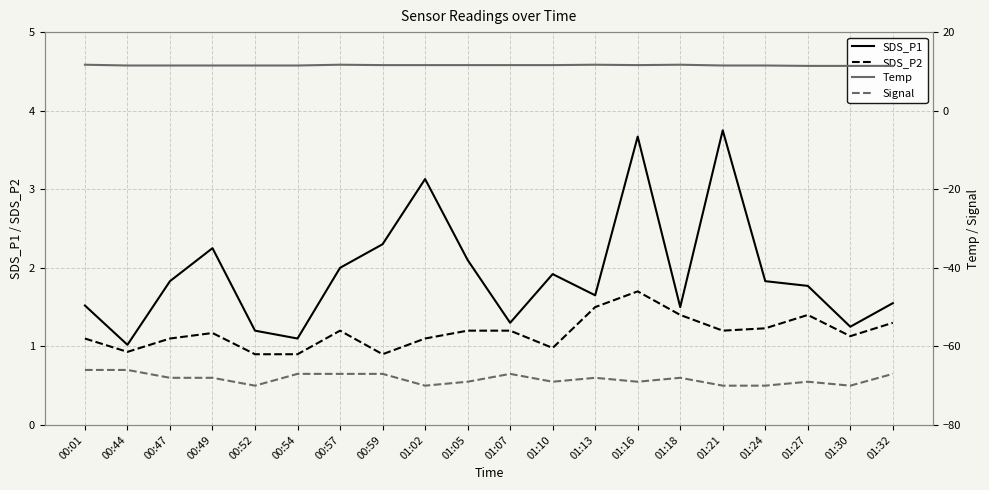

What is the difference between the second highest and minimum values in the Signal series?

4.0